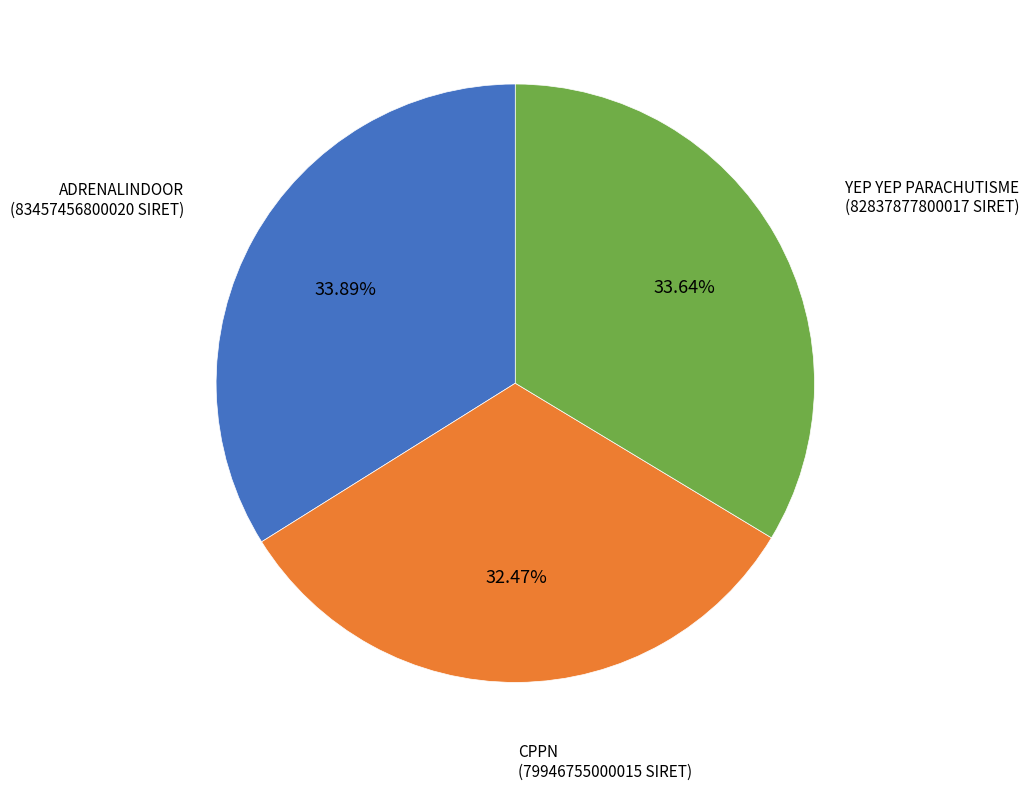

What portion of the pie excludes YEP YEP PARACHUTISME?

66.4%